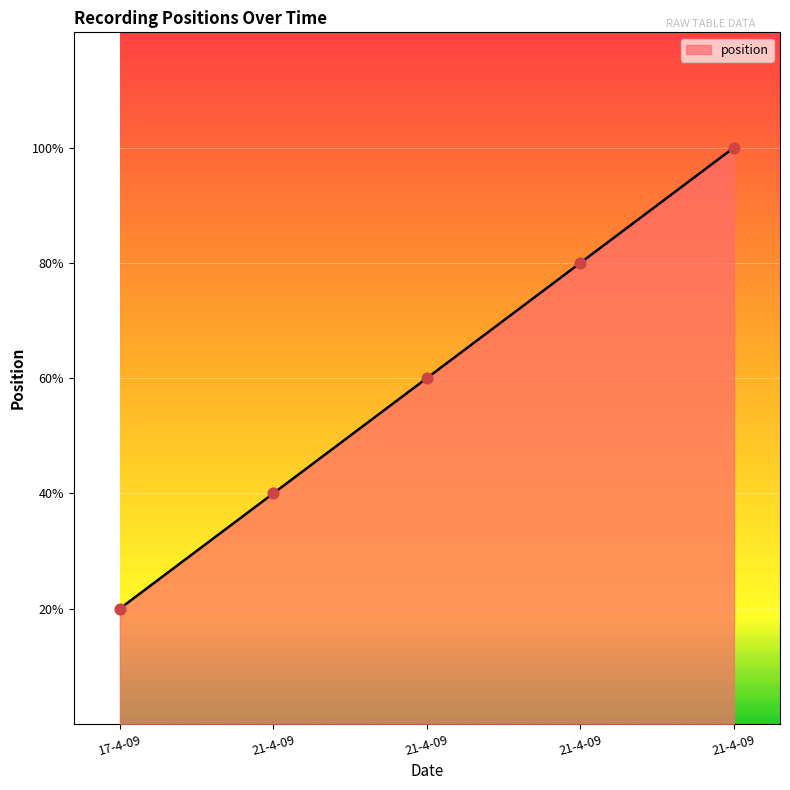

Which has a higher value, 17-4-09 or 21-4-09?

21-4-09